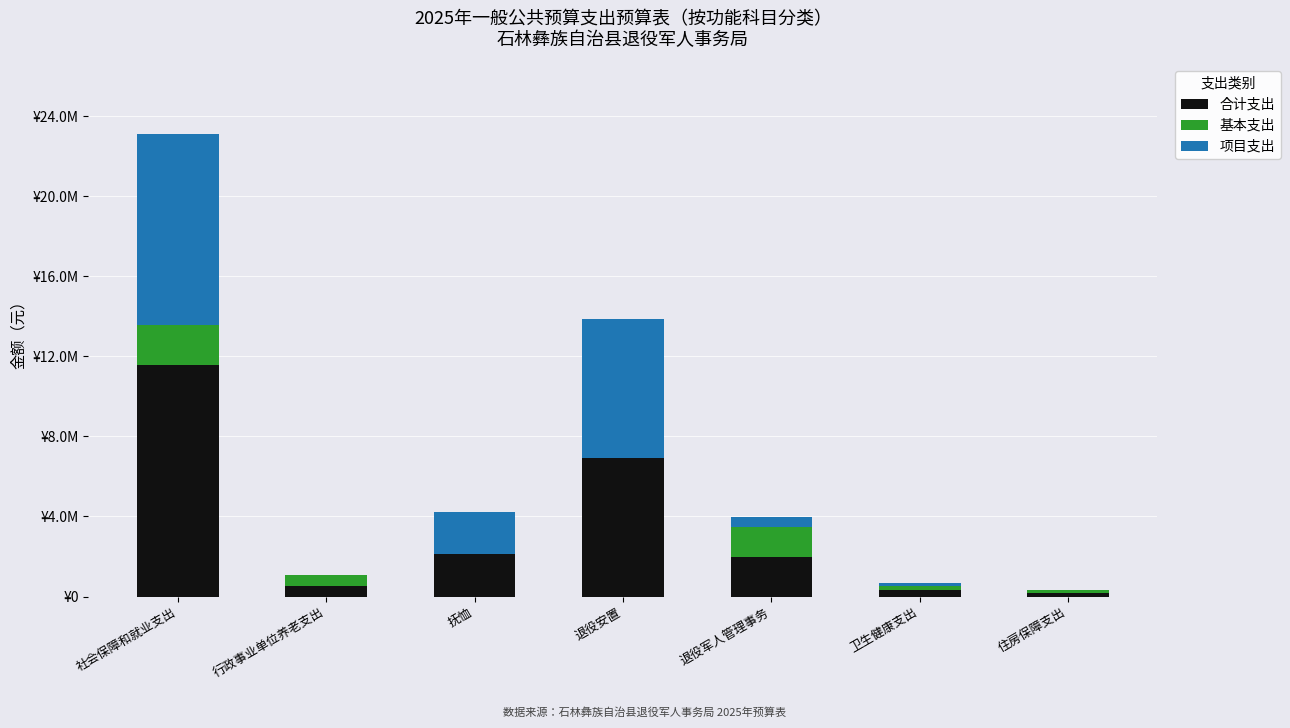

Which series has the largest total across all categories?

合计支出